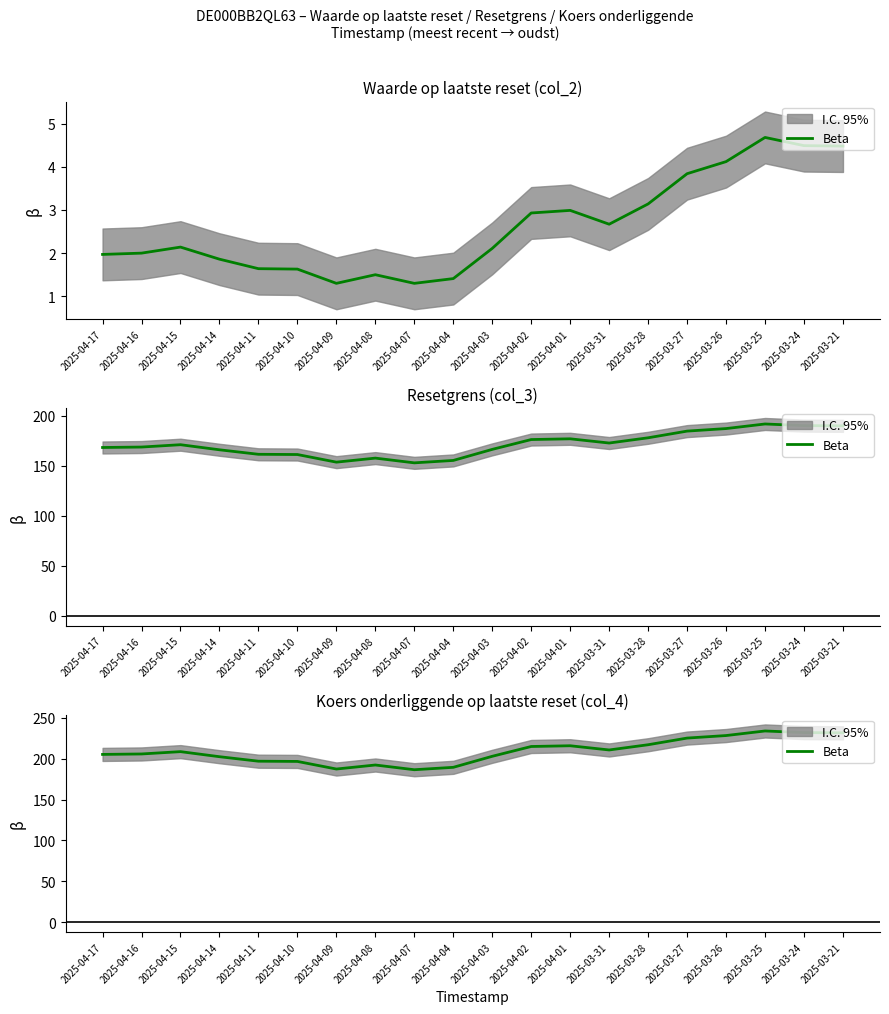

Reading right to left, what are all the values shown in this chart?

2025-03-21=231.8	2025-03-24=232.0	2025-03-25=234.0	2025-03-26=228.4	2025-03-27=225.3	2025-03-28=217.2	2025-03-31=210.8	2025-04-01=215.9	2025-04-02=215.0	2025-04-03=203.0	2025-04-04=189.5	2025-04-07=186.6	2025-04-08=192.3	2025-04-09=187.4	2025-04-10=196.7	2025-04-11=197.0	2025-04-14=202.5	2025-04-15=208.7	2025-04-16=205.8	2025-04-17=205.3